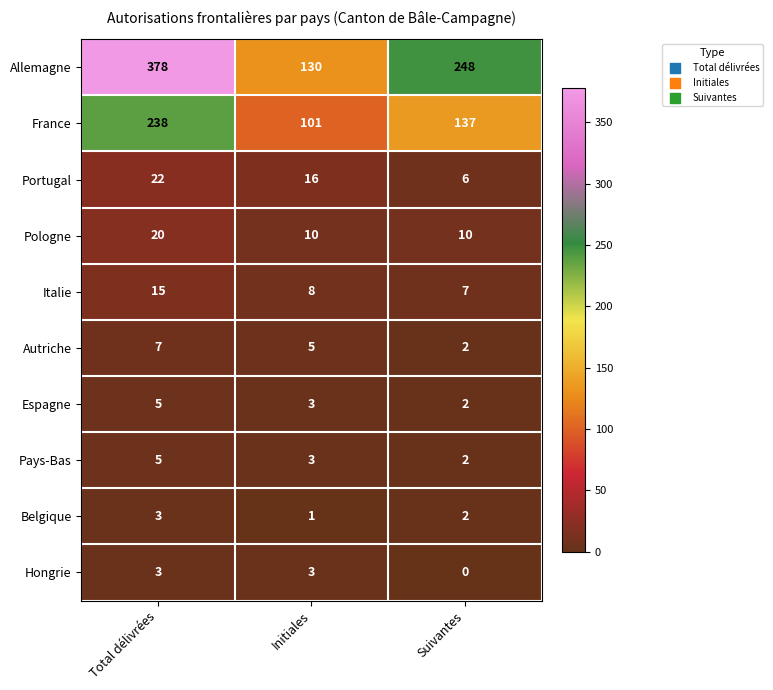

At which label does Italie first exceed 8?

Total délivrées